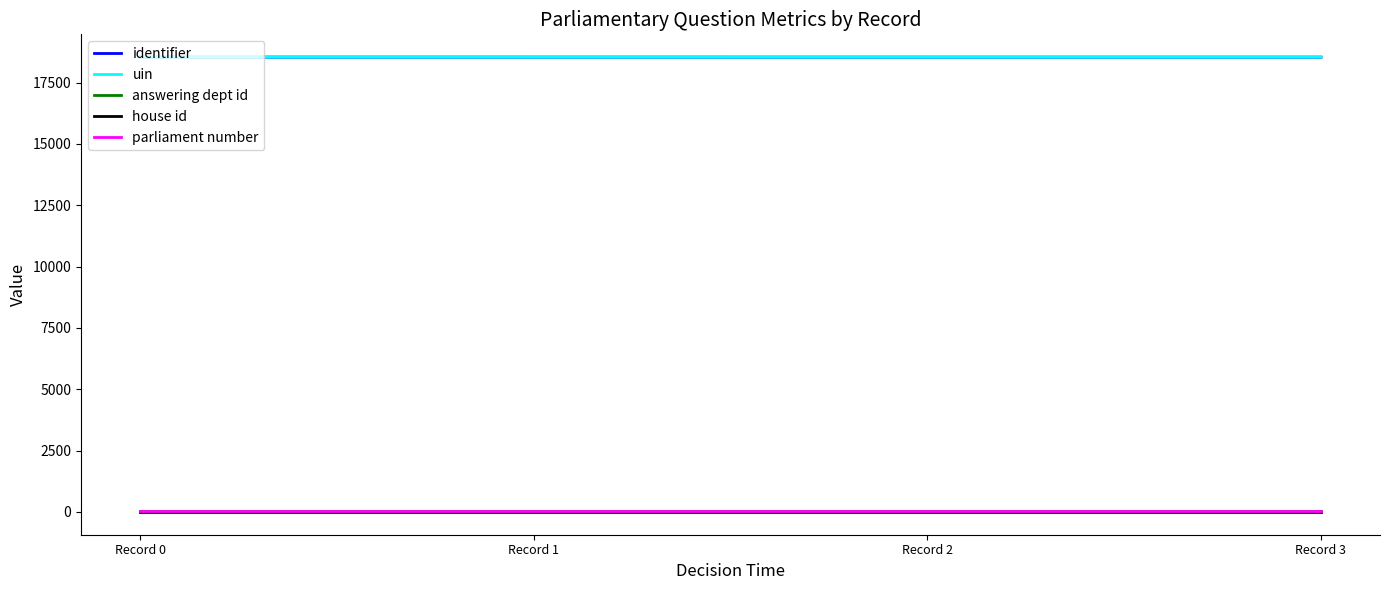

What is the total value across all series at 2020-02-21?

37168